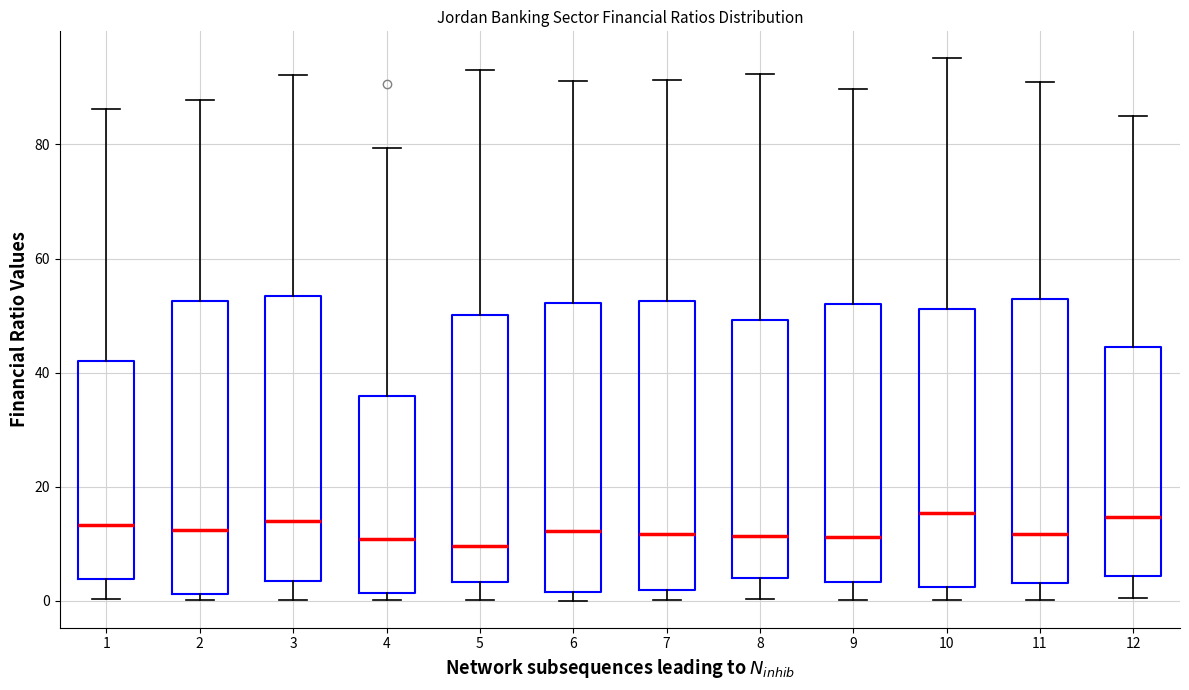

Reading left to right, read every box against the y-axis: the position of its median line, the range the box covers, and the ends of its whiskers. The values are not printed on the chart, so give them approximately, as read against the axis.

1: median 14, box 4 to 42, whiskers 0 to 86
2: median 12, box 2 to 52, whiskers 0 to 88
3: median 14, box 4 to 54, whiskers 0 to 92
4: median 10, box 2 to 36, whiskers 0 to 80
5: median 10, box 4 to 50, whiskers 0 to 94
6: median 12, box 2 to 52, whiskers 0 to 92
7: median 12, box 2 to 52, whiskers 0 to 92
8: median 12, box 4 to 50, whiskers 0 to 92
9: median 12, box 4 to 52, whiskers 0 to 90
10: median 16, box 2 to 52, whiskers 0 to 96
11: median 12, box 4 to 52, whiskers 0 to 90
12: median 14, box 4 to 44, whiskers 0 to 84